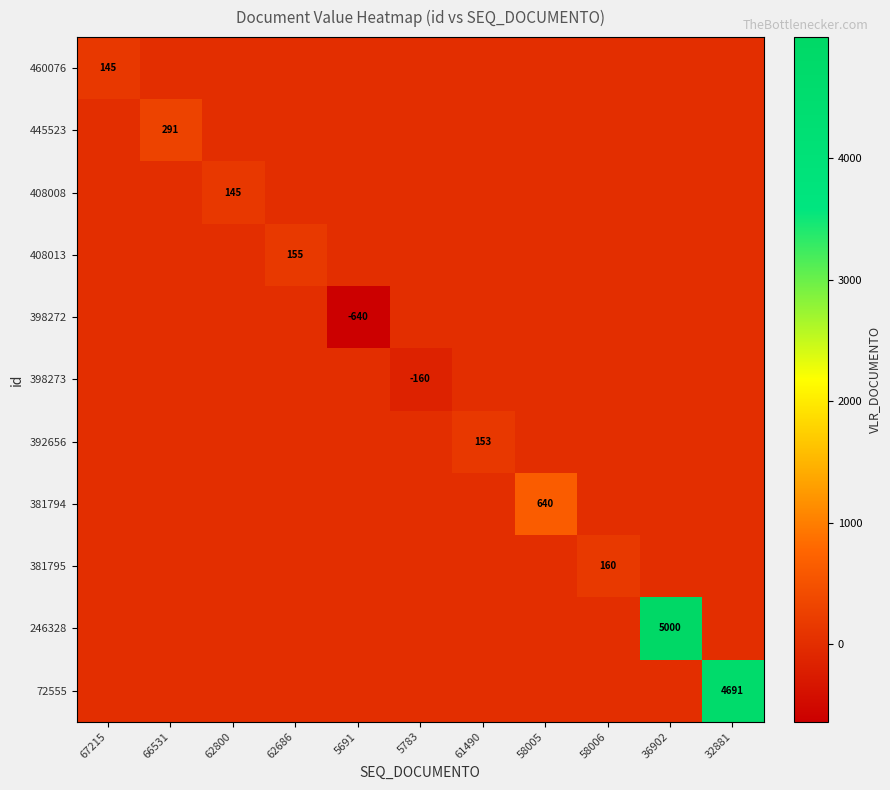

The value of 392656 at 61490 is 237. True or false?

False